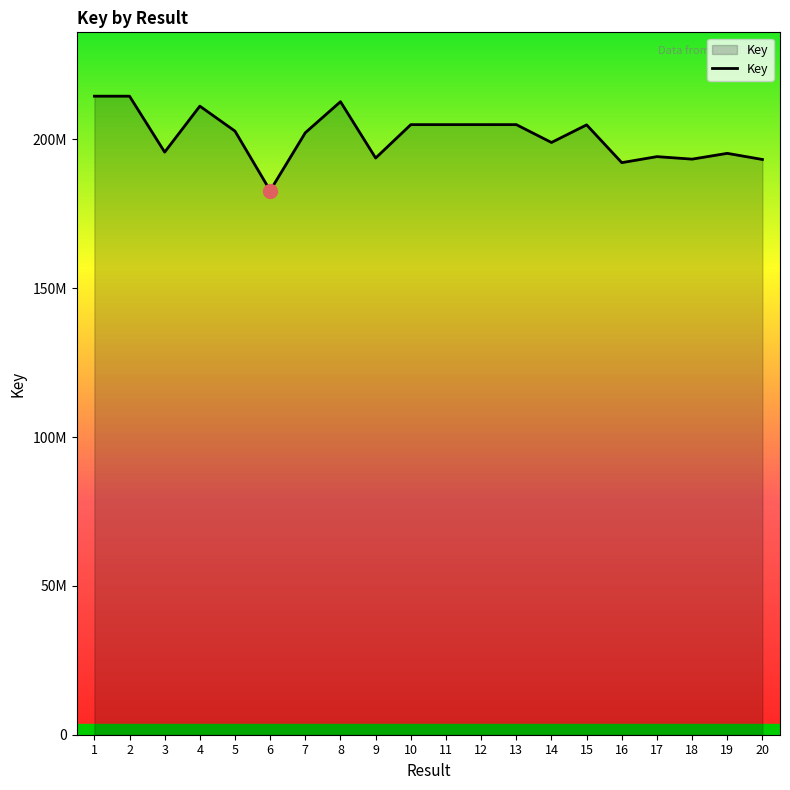

Does the chart display data point markers on the line(s)?

No